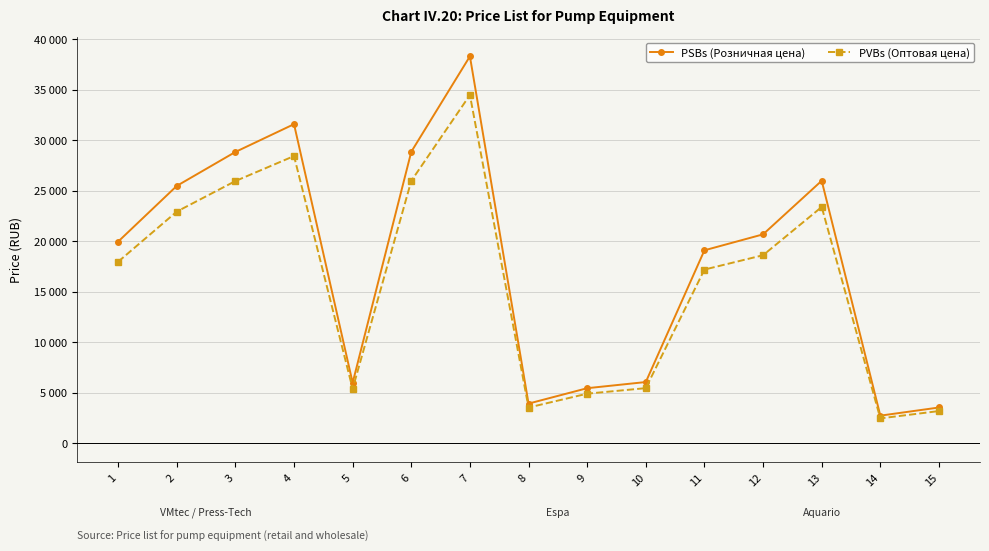

Reading left to right, list all the values displayed in this chart.

PSBs (Розничная цена): 1=19950	2=25470	3=28834	4=31588	5=5967	6=28853	7=38308	8=3904	9=5429	10=6039	11=19091	12=20671	13=25981	14=2710	15=3517
PVBs (Оптовая цена): 1=17955	2=22923	3=25951	4=28429	5=5370	6=25968	7=34477	8=3514	9=4886	10=5435	11=17182	12=18604	13=23383	14=2439	15=3165